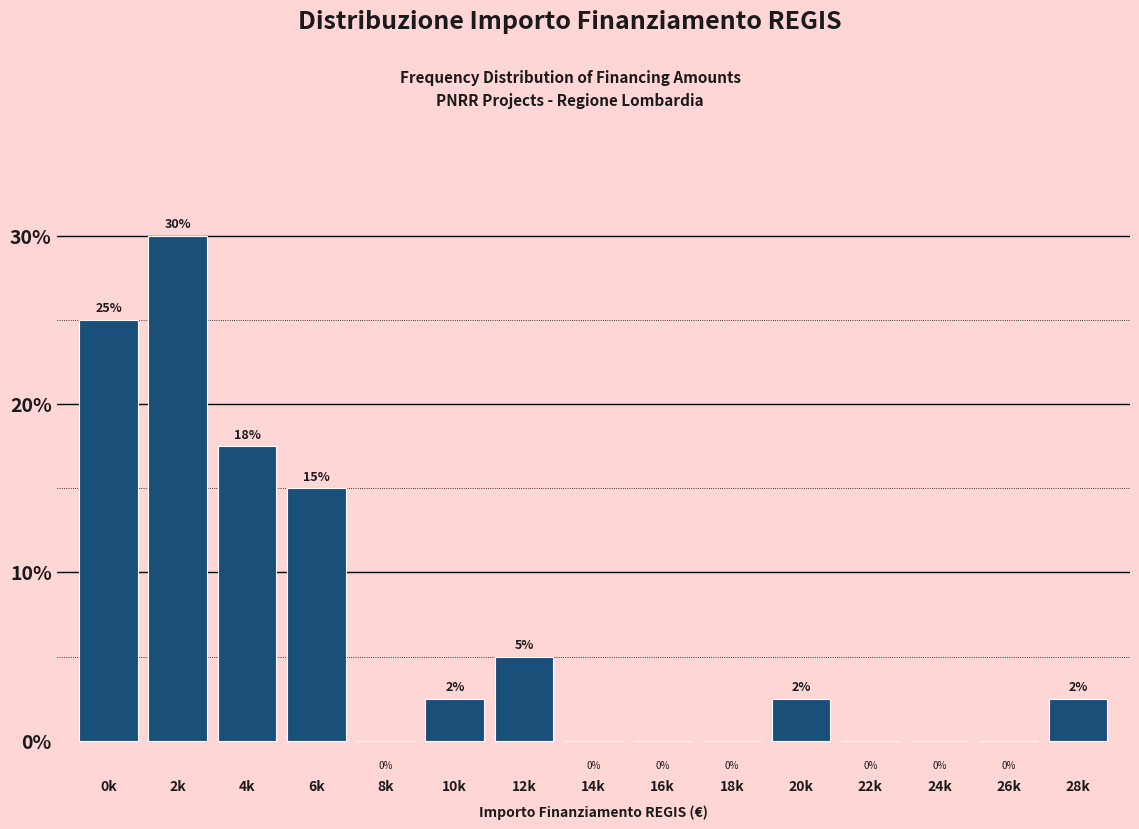

The value at 14k is -16.5. True or false?

False